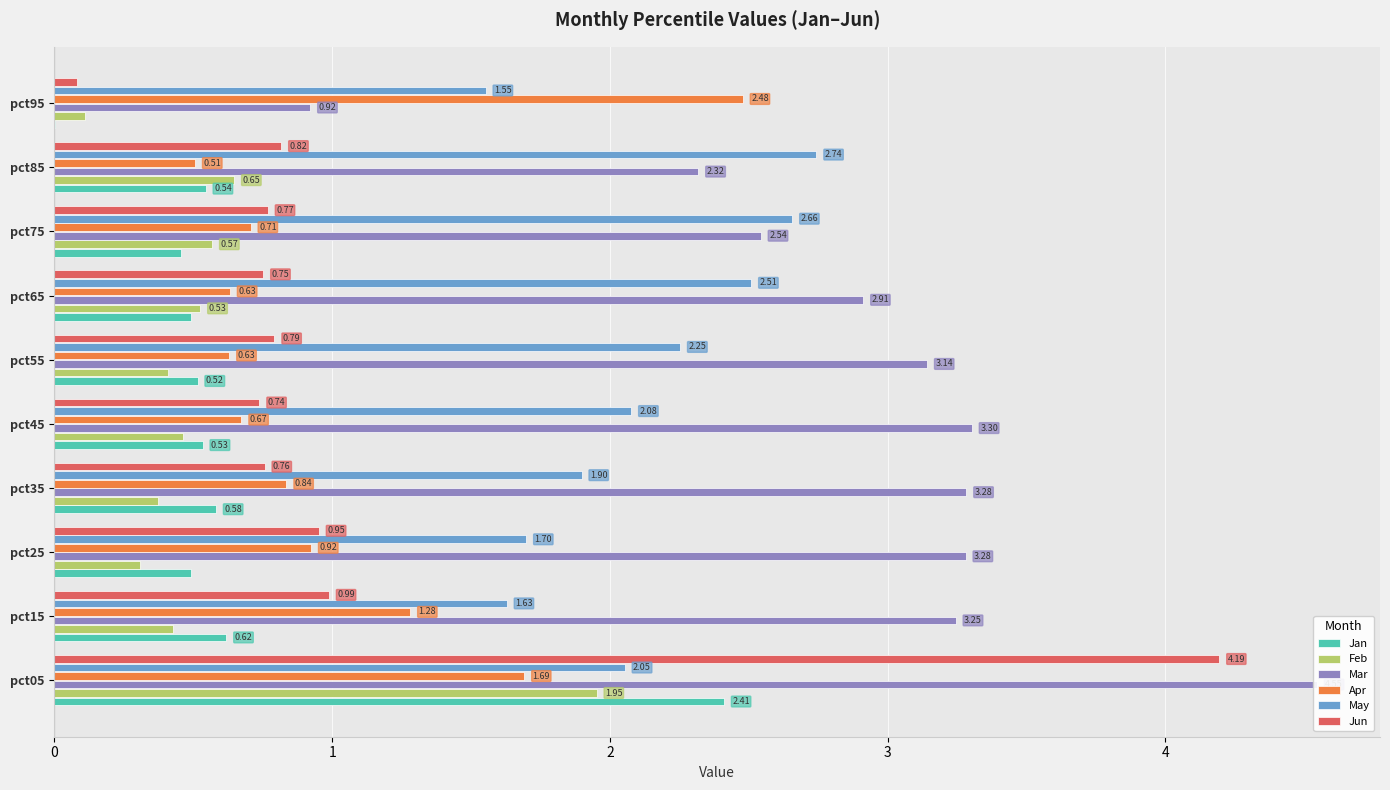

Reading left to right, list all the values displayed in this chart.

Jan: 2.4	0.6	0.5	0.6	0.5	0.5	0.5	0.5	0.5	0.0
Feb: 2.0	0.4	0.3	0.4	0.5	0.4	0.5	0.6	0.6	0.1
Mar: 4.5	3.2	3.3	3.3	3.3	3.1	2.9	2.5	2.3	0.9
Apr: 1.7	1.3	0.9	0.8	0.7	0.6	0.6	0.7	0.5	2.5
May: 2.1	1.6	1.7	1.9	2.1	2.3	2.5	2.7	2.7	1.6
Jun: 4.2	1.0	1.0	0.8	0.7	0.8	0.8	0.8	0.8	0.1